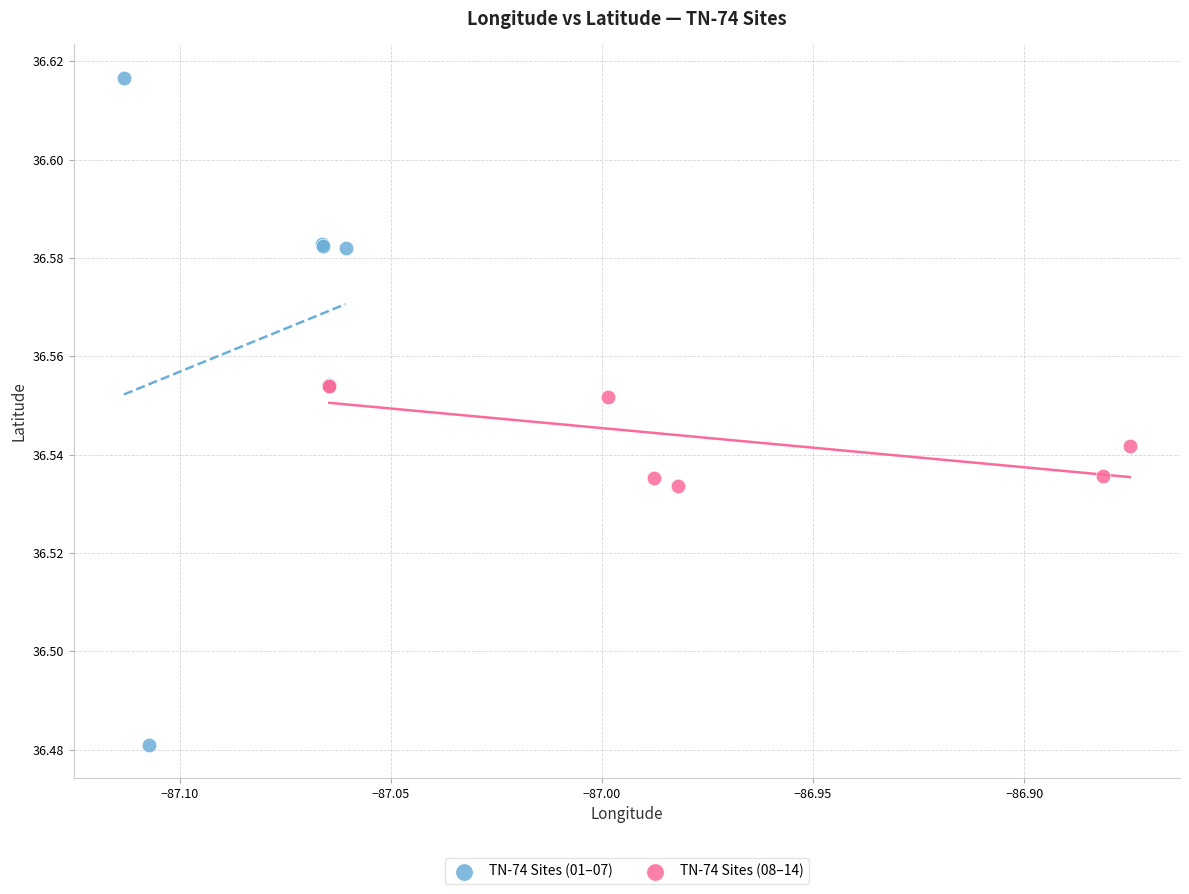

Which series reaches the minimum Y coordinate?

TN-74 Sites (01–07)